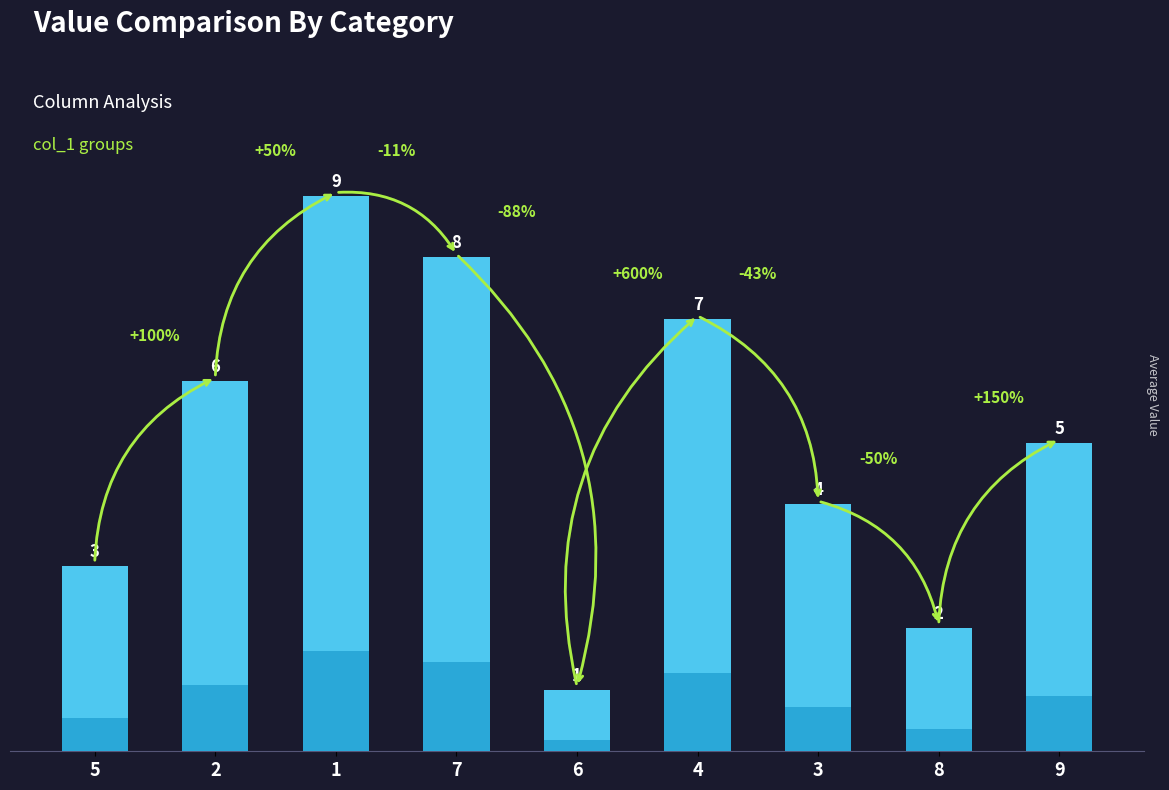

List the labels in order of value, smallest first.

6, 8, 5, 3, 9, 2, 4, 7, 1